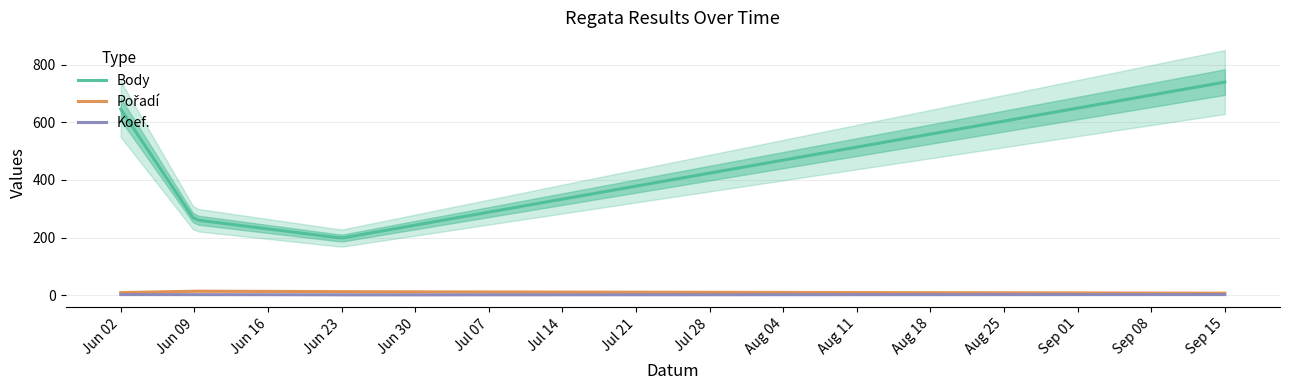

True or false: Pořadí has more than 1 points higher than both neighbors.

False